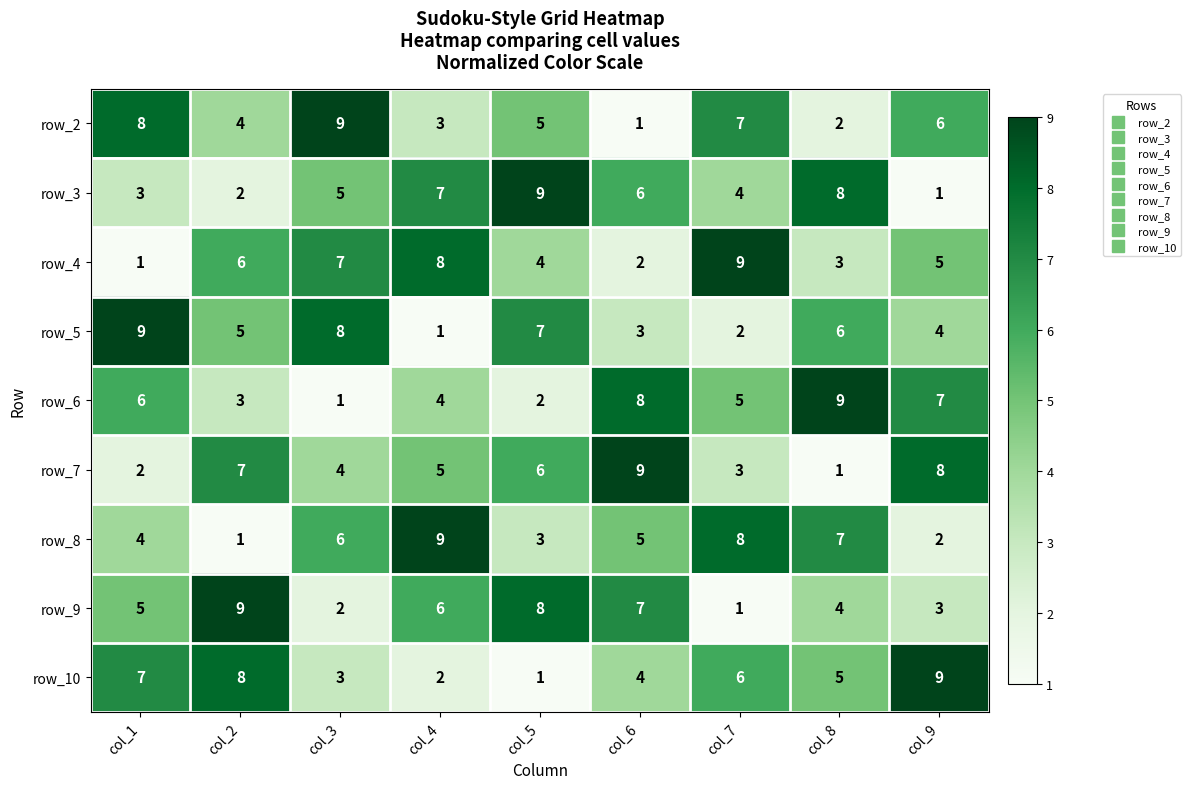

What value does the row_4 series have at col_7?

9